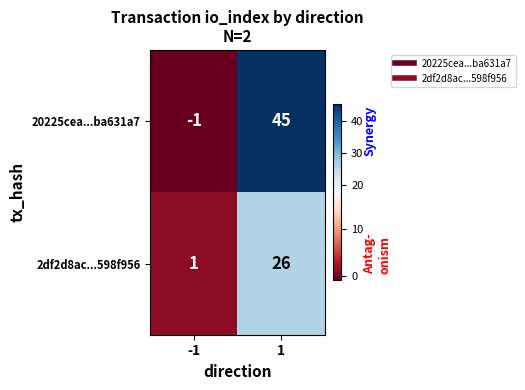

Which category has the highest value across all series?

1